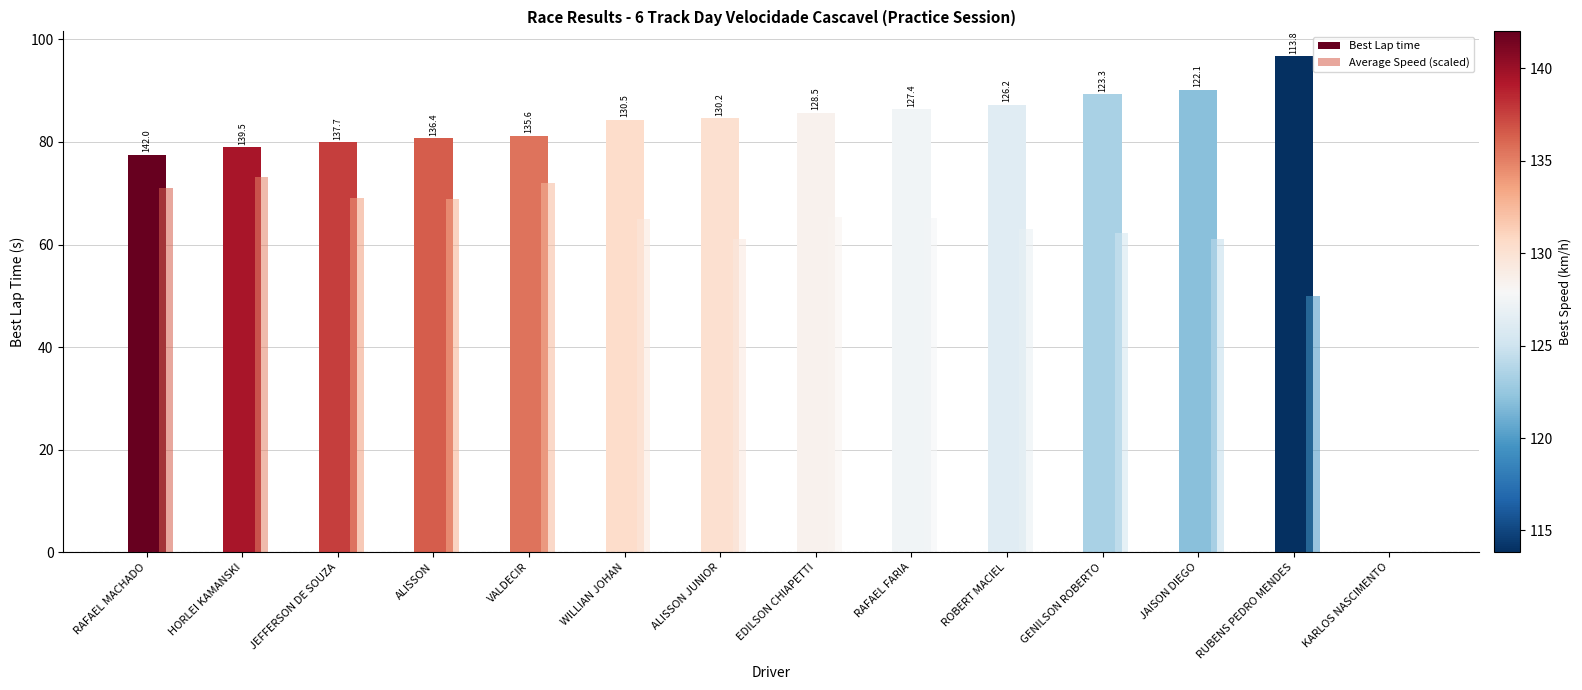

Count the number of categories in the chart.

14